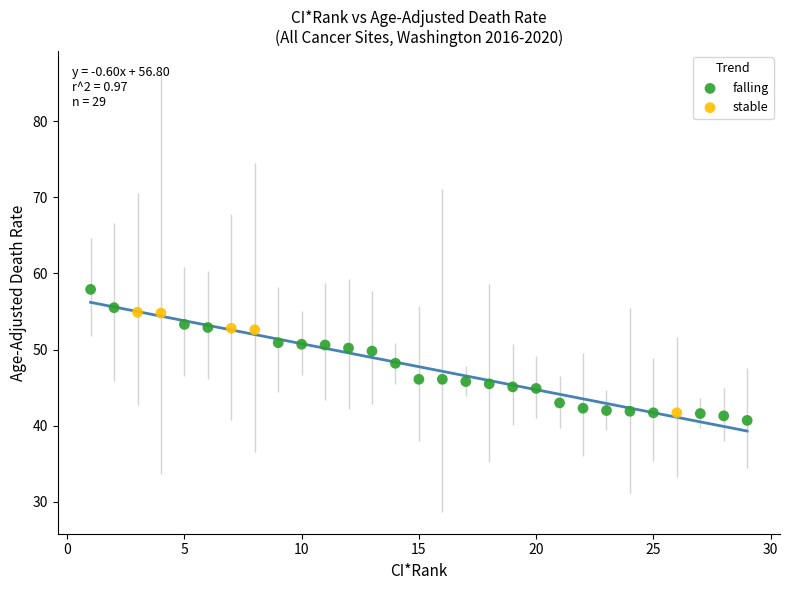

Which series contains the highest Y value?

falling